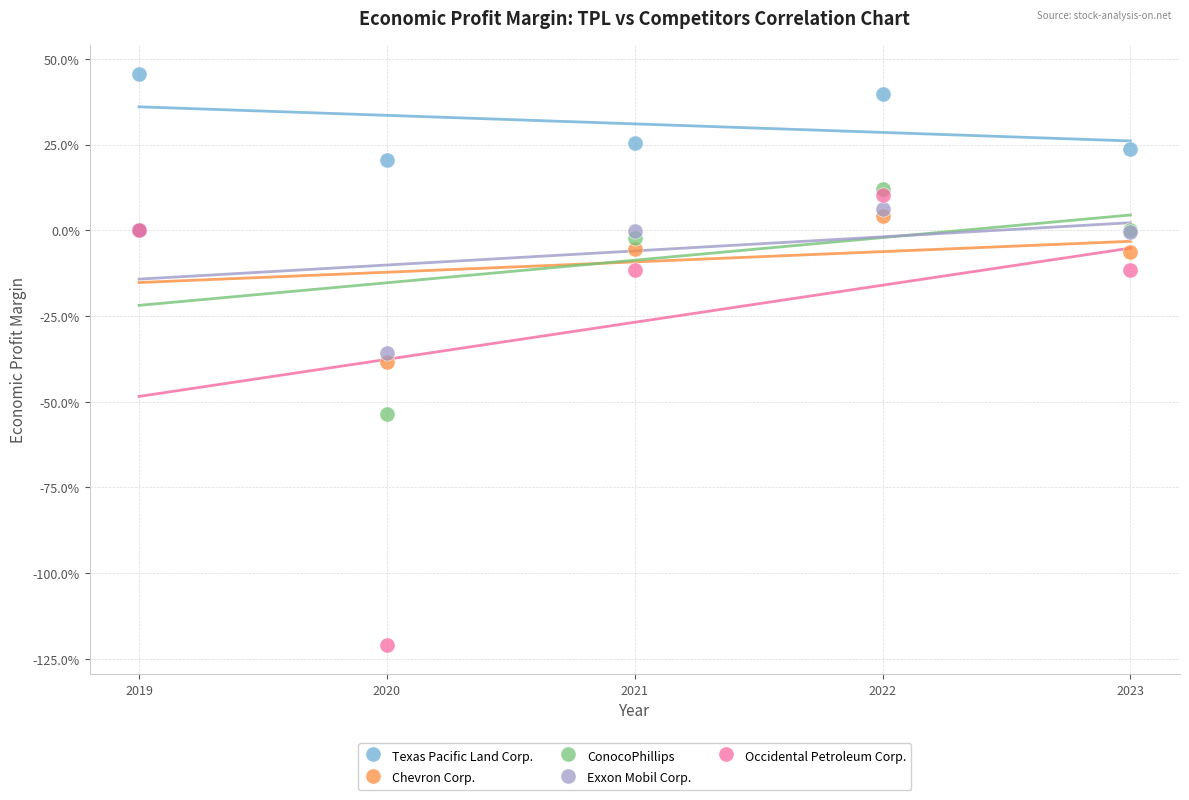

What are all the series names shown in the legend?

Texas Pacific Land Corp., Chevron Corp., ConocoPhillips, Exxon Mobil Corp., Occidental Petroleum Corp.